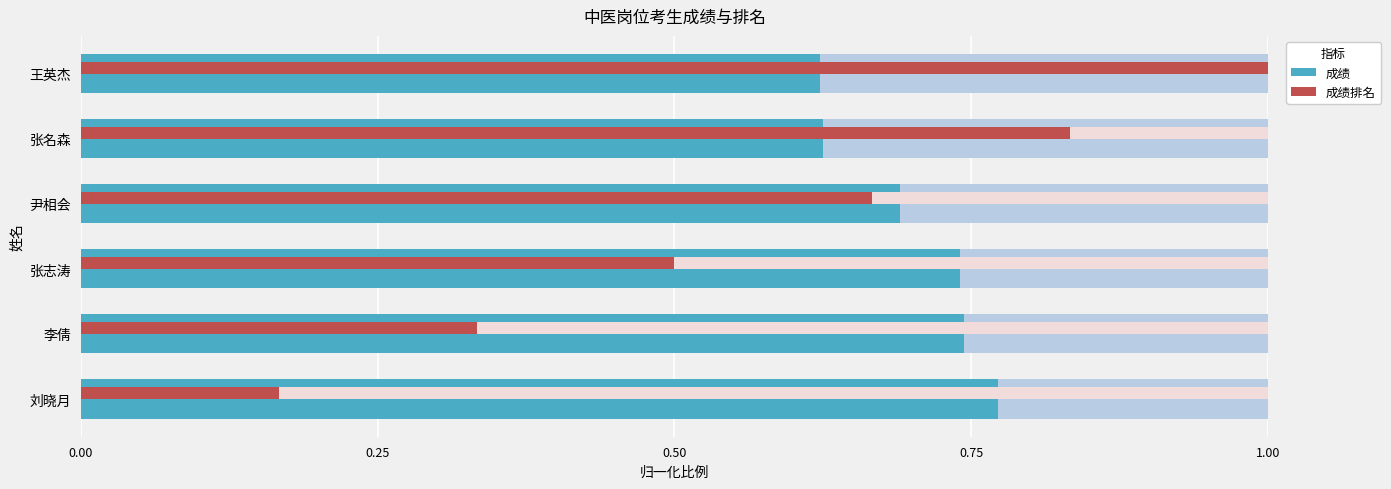

Rank the series at 5 from lowest to highest value.

成绩, 成绩排名